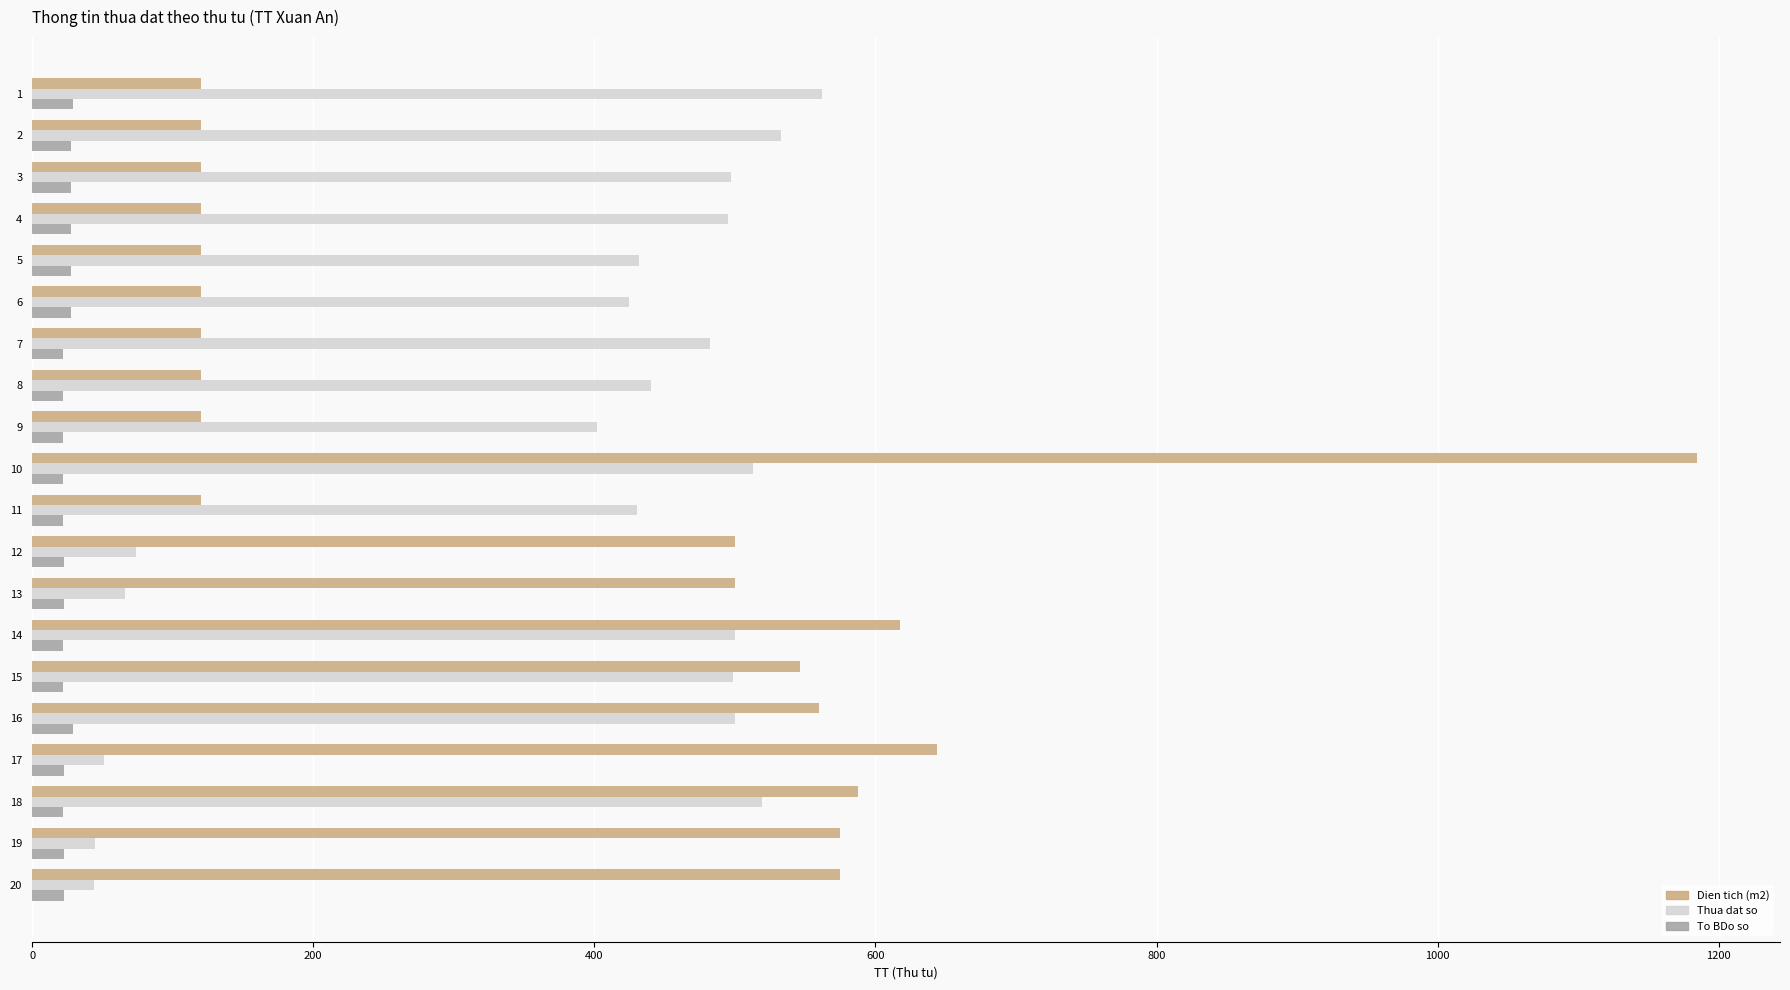

What is the sum of all Thua dat so values?

7509.0